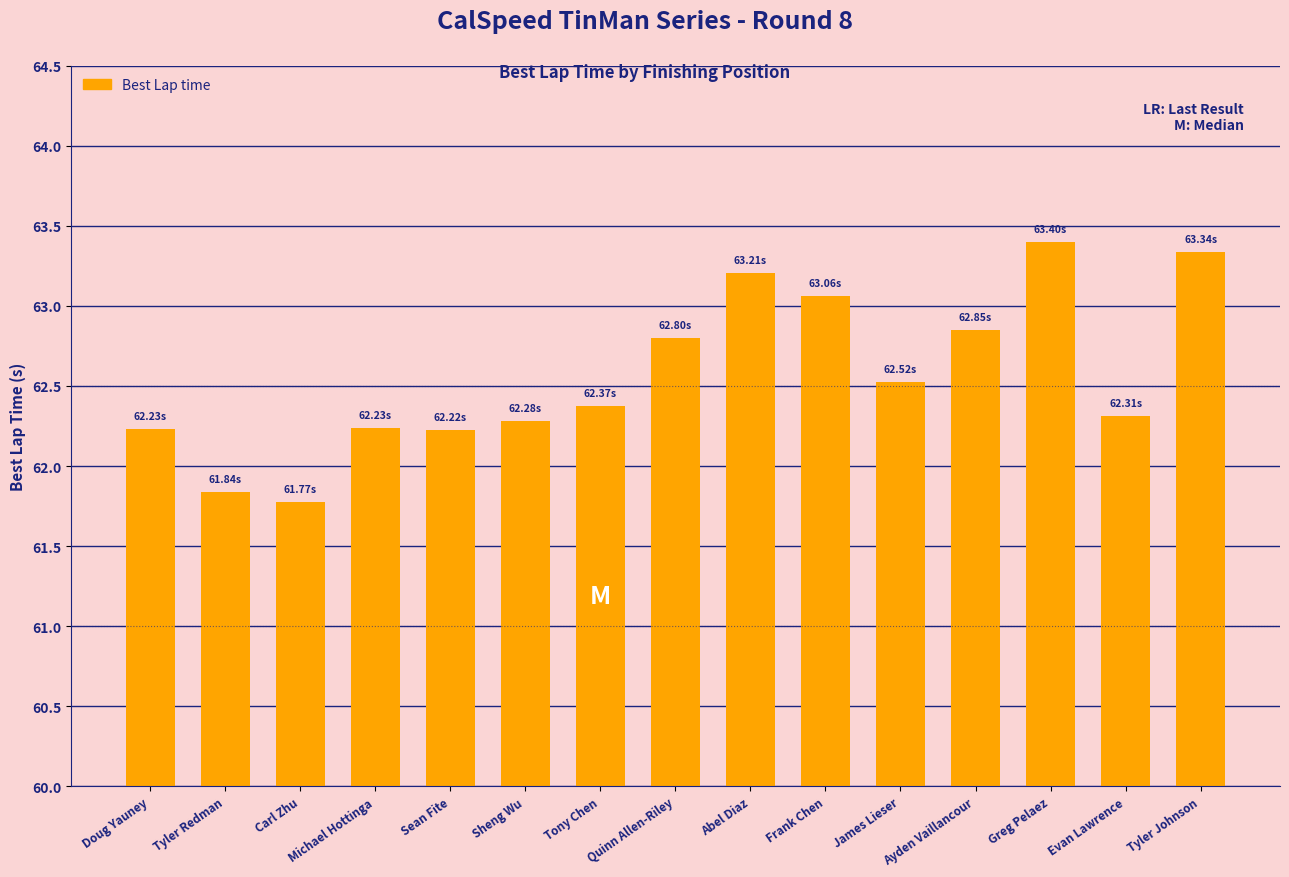

What is the label of the 3rd bar from the left?

Carl Zhu